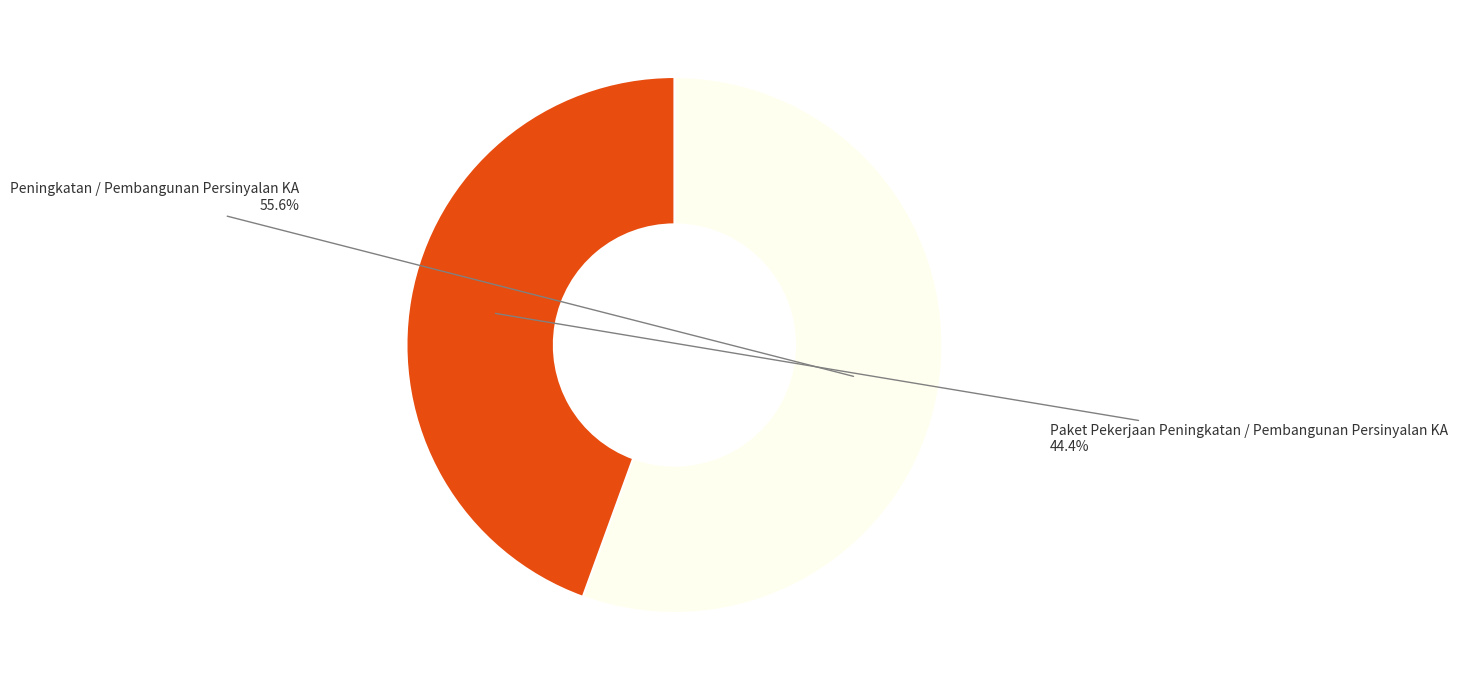

To the nearest percent, what is the difference between the largest and smallest slice percentages?

11%